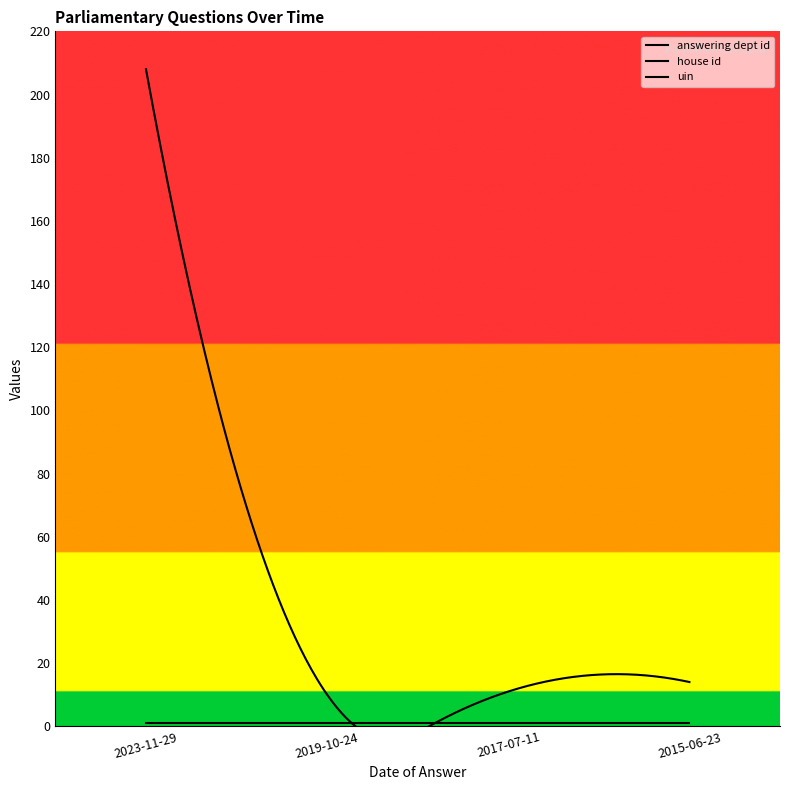

What is the sum of all house id values?

4